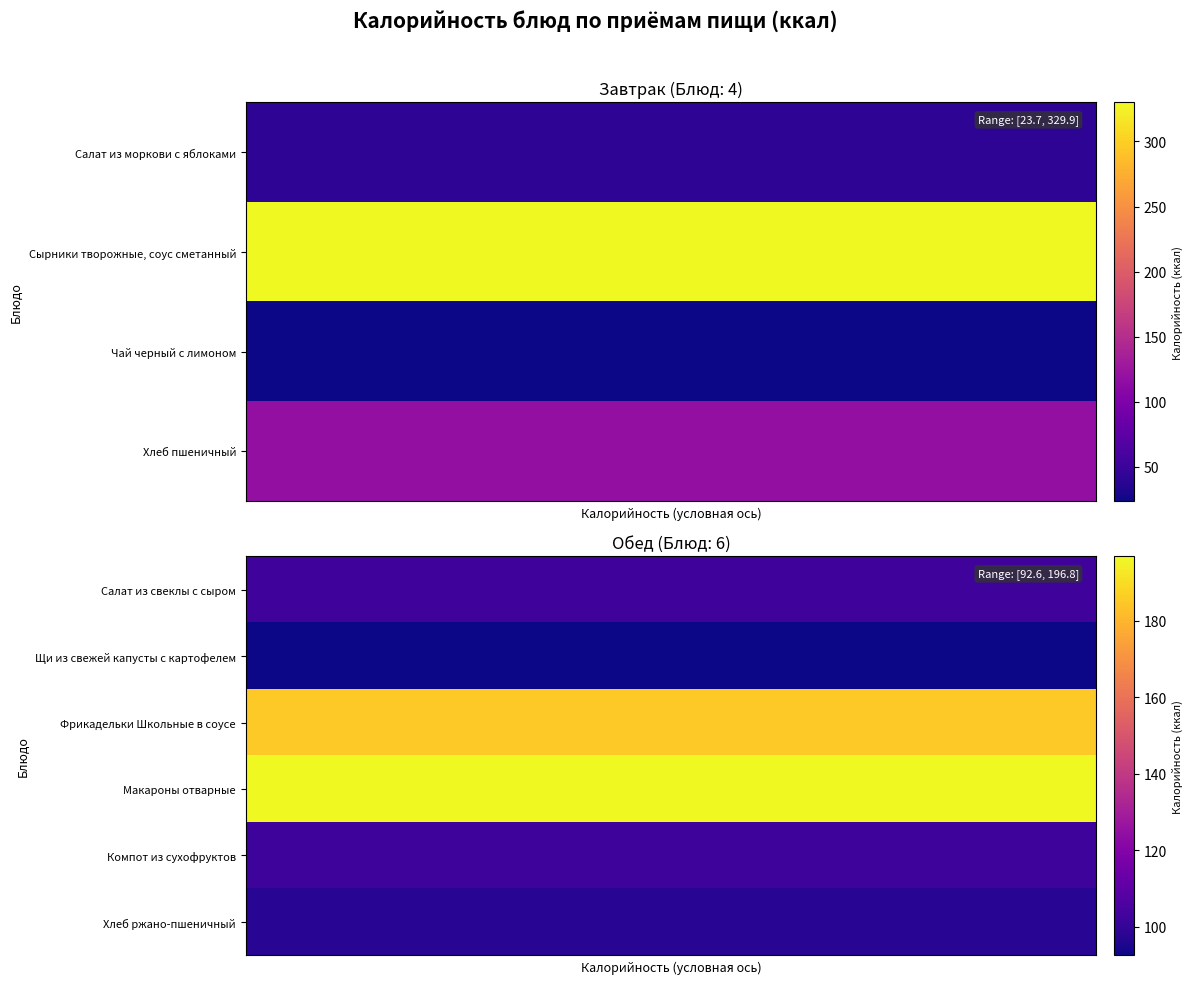

True or false: Завтрак has a value of 31.8 at Чай черный с лимоном.

False